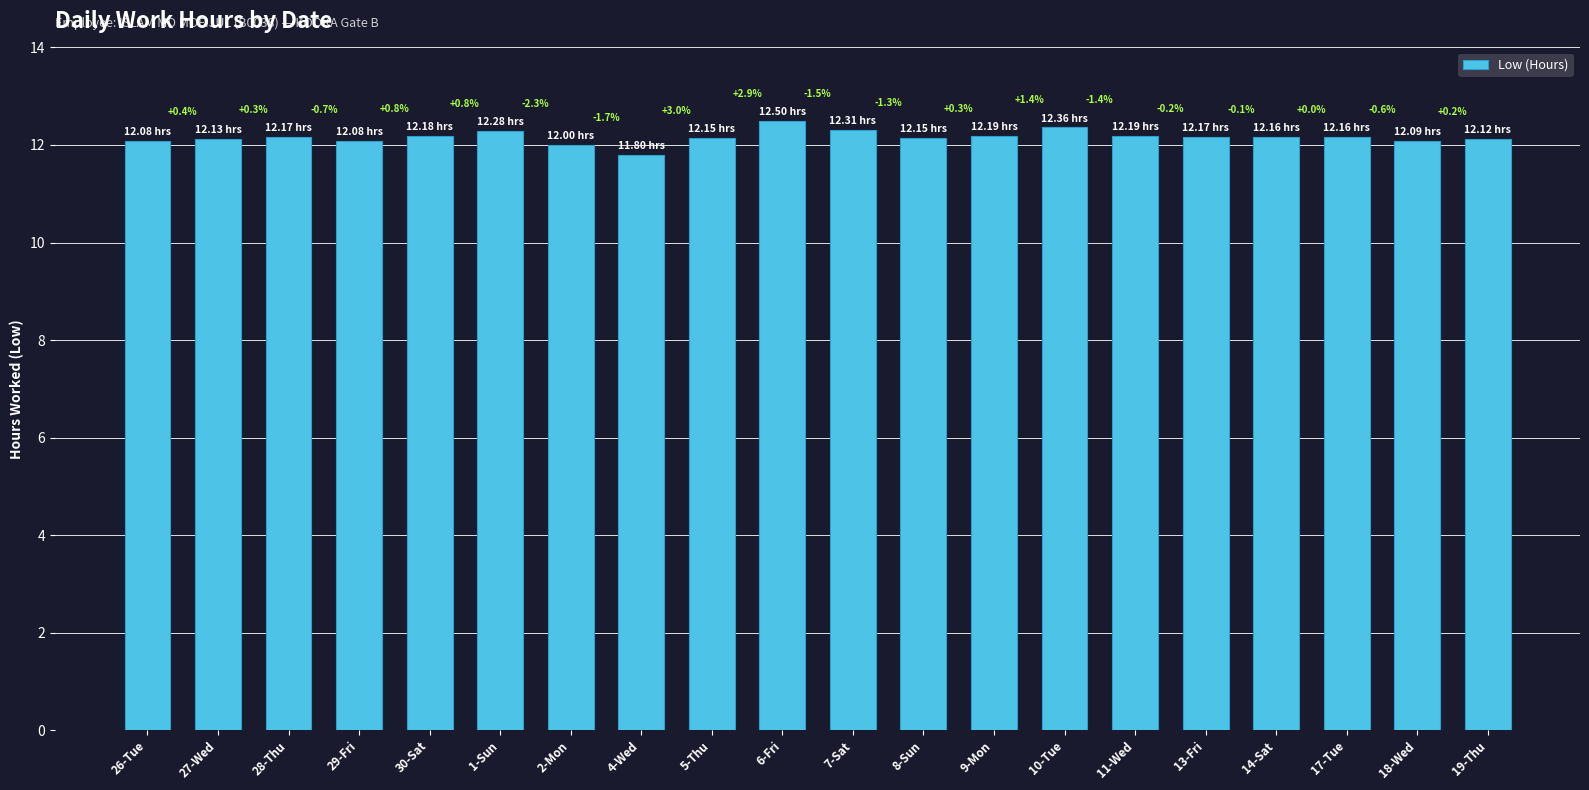

Does the chart contain any negative values?

No